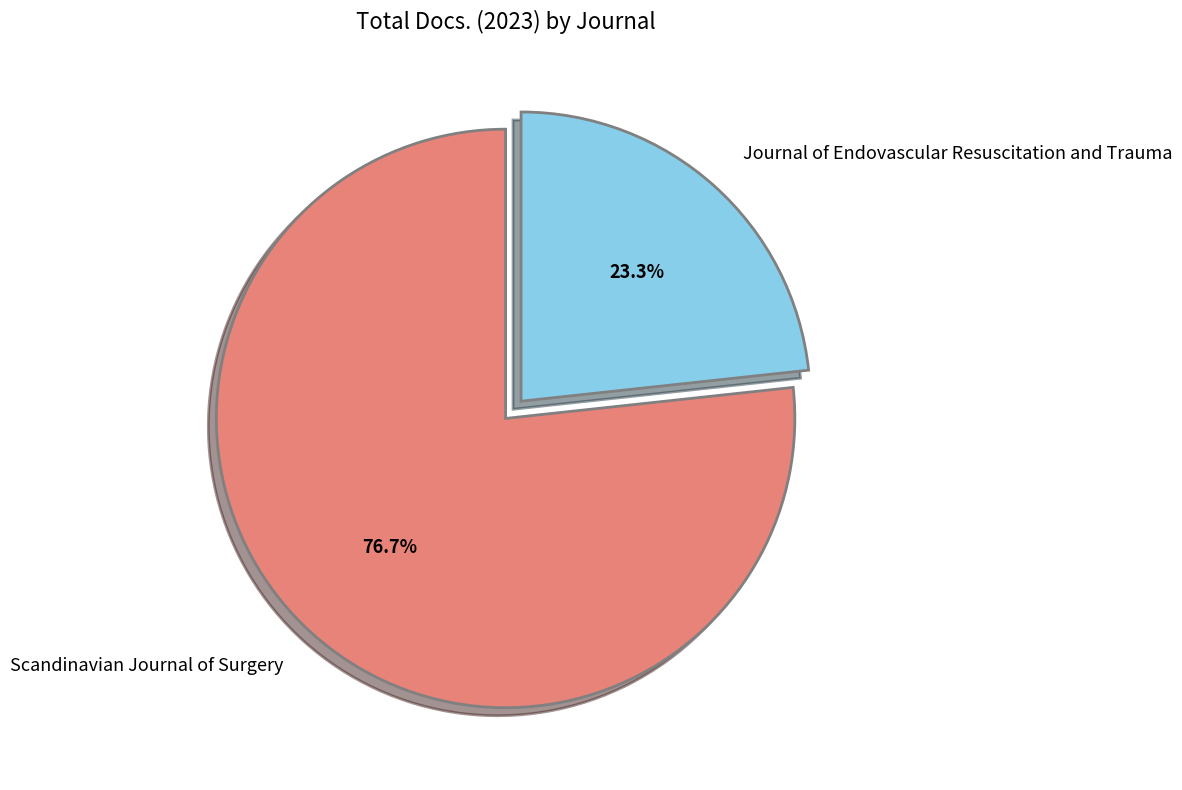

Which category accounts for the majority?

Scandinavian Journal of Surgery